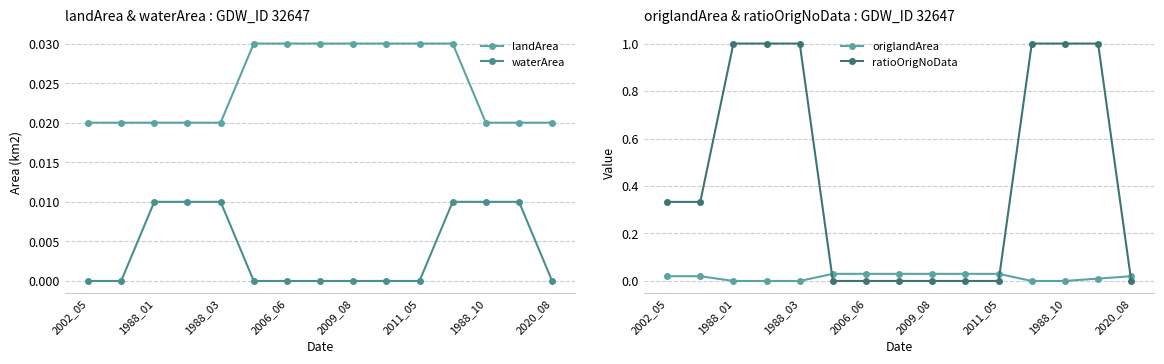

What is the highest value of the ratioOrigNoData series?

1.0